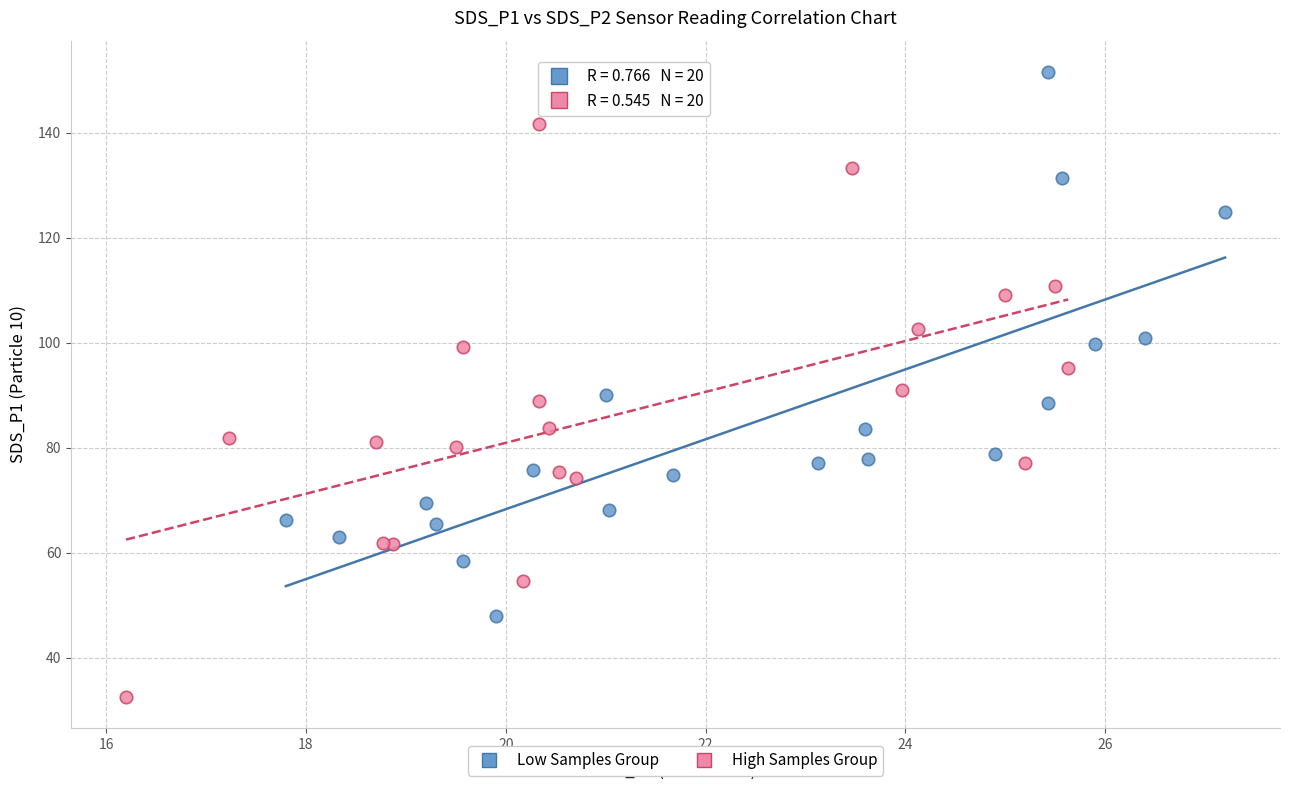

What are all the series names shown in the legend?

Low Samples Group, High Samples Group